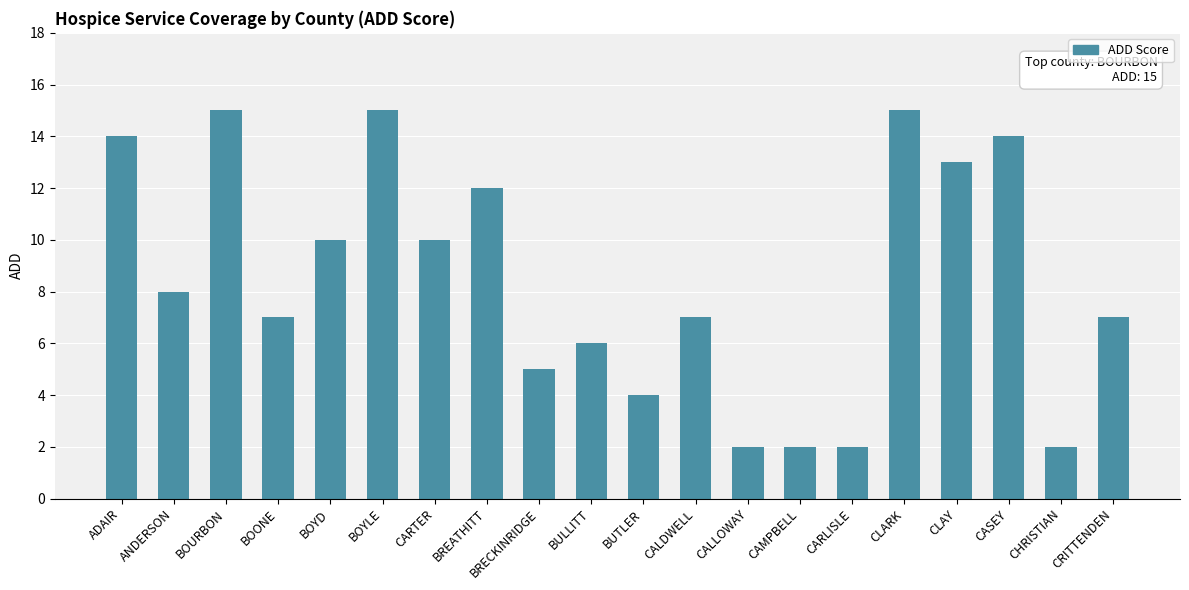

Between BULLITT and ADAIR, which is larger?

ADAIR